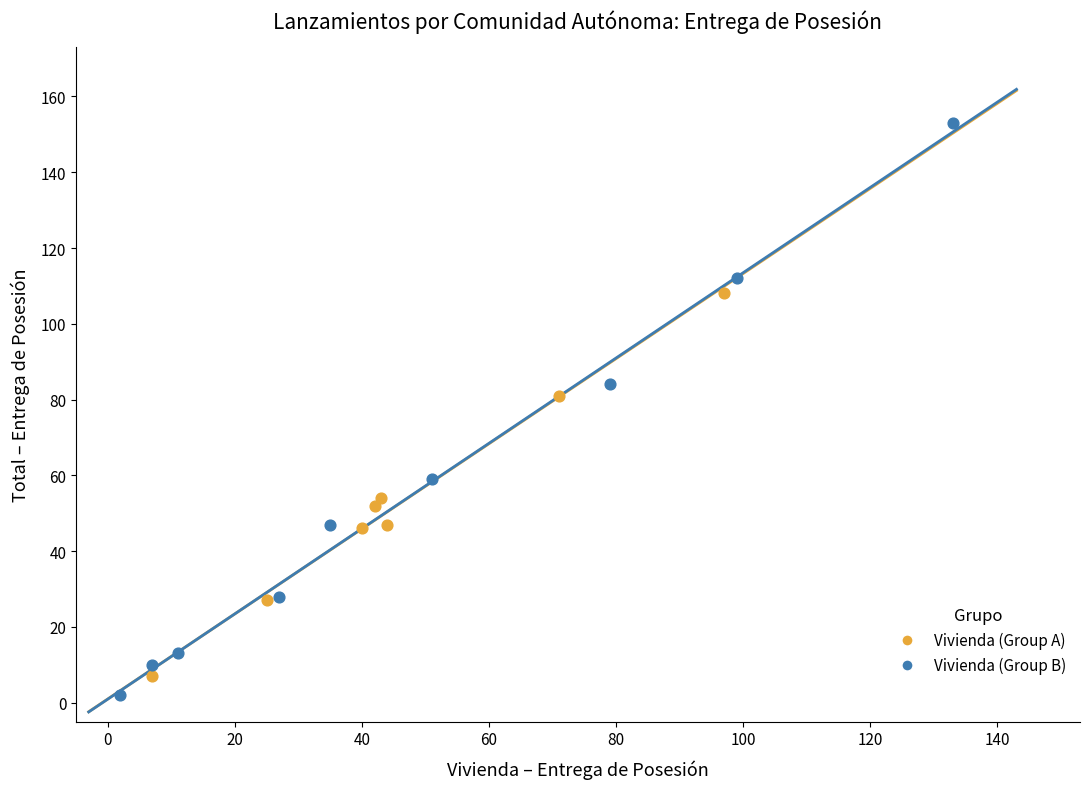

Which series has the largest Y range (max minus min)?

Vivienda (Group B)